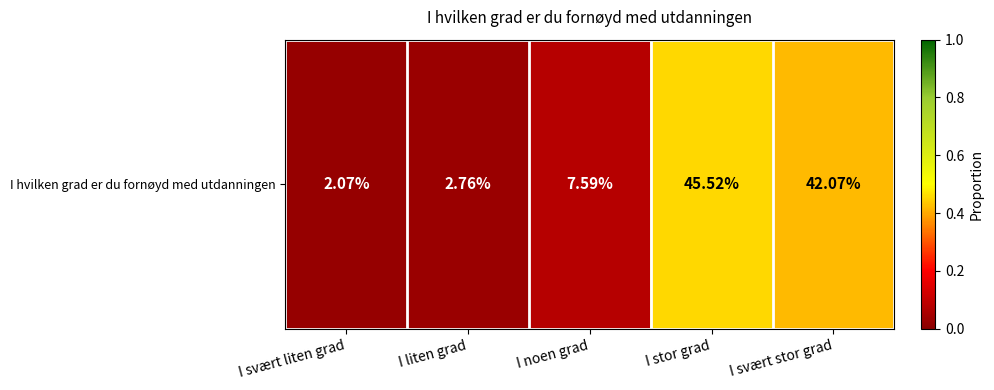

Is it true that the value at I svært stor grad is 0.3?

False